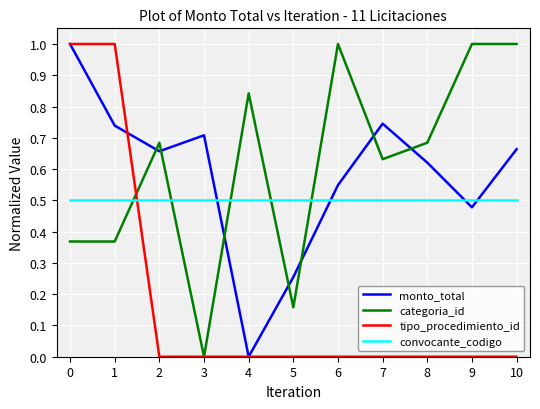

Is it true that tipo_procedimiento_id equals 0.0 at 8?

True